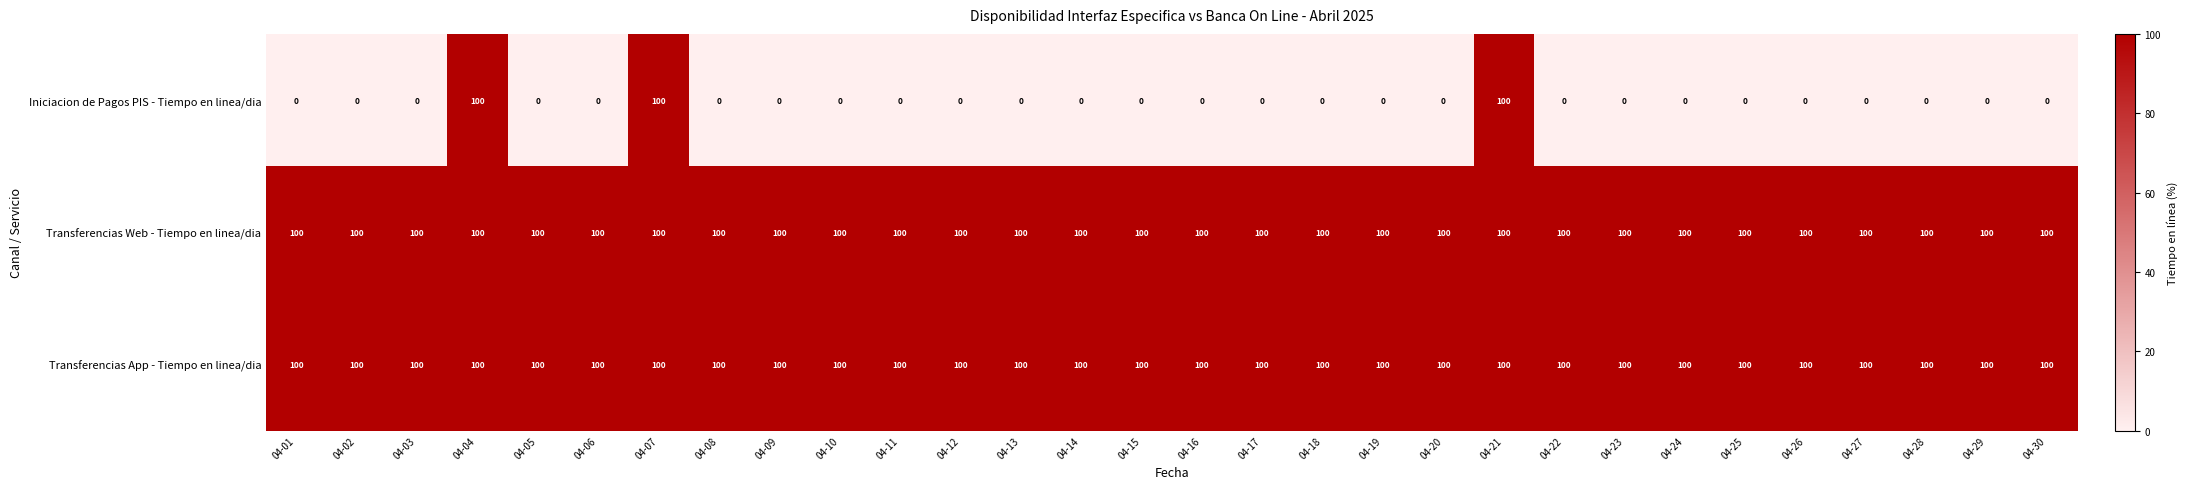

Which series has the widest spread of values?

Iniciacion de Pagos PIS - Tiempo en linea/dia